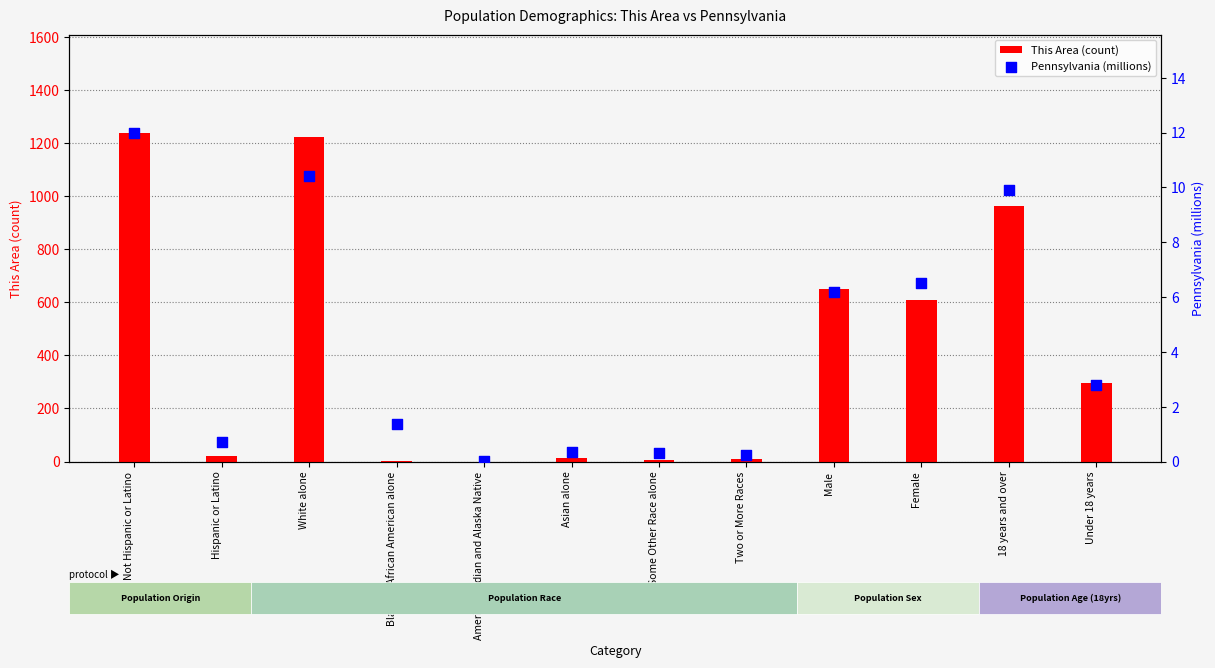

At how many categories does at least one series exceed 70?

6